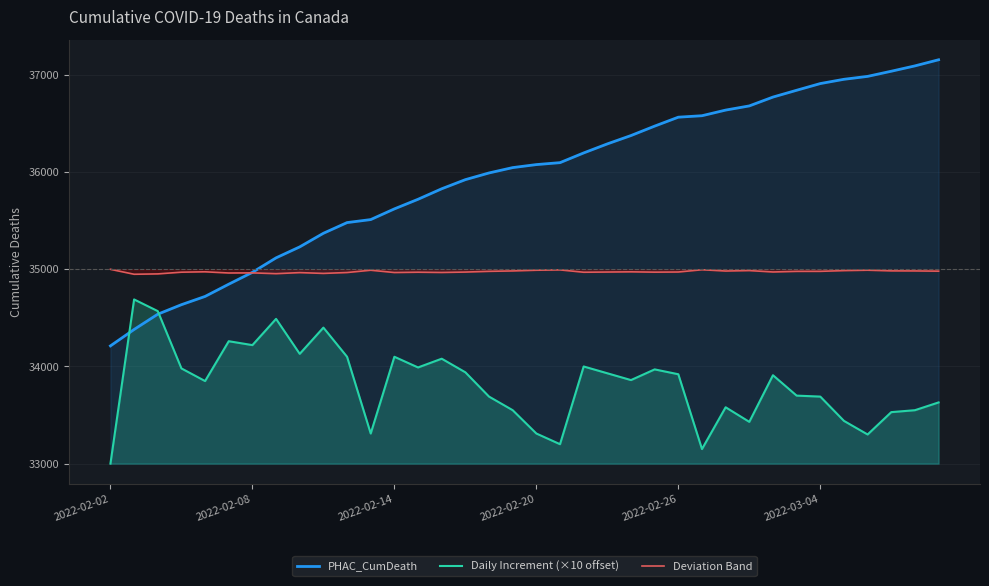

True or false: Deviation Band has a value of 34972.4 at 2022-02-26.

True